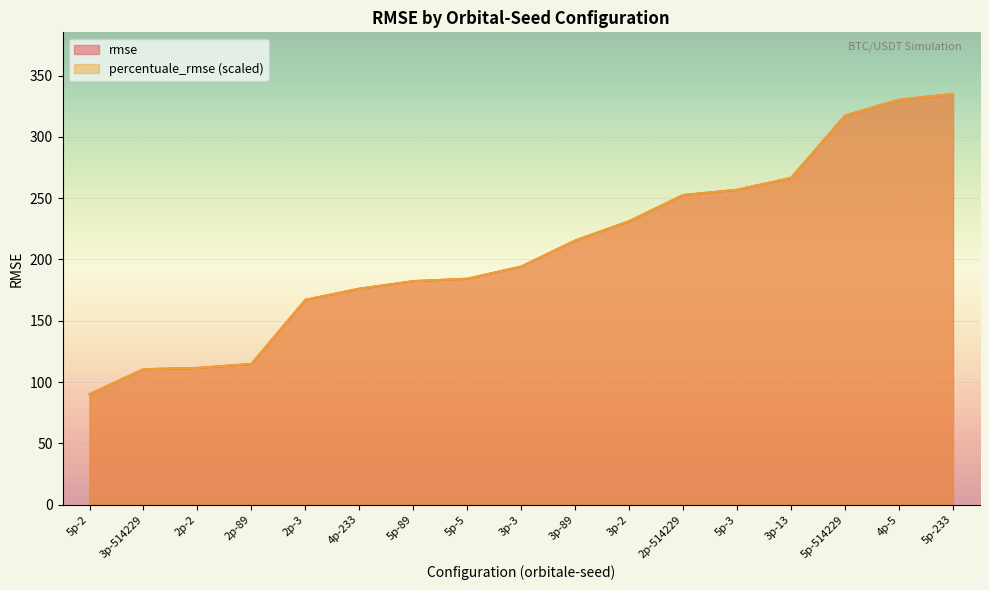

What is the maximum value shown in the chart?

335.1